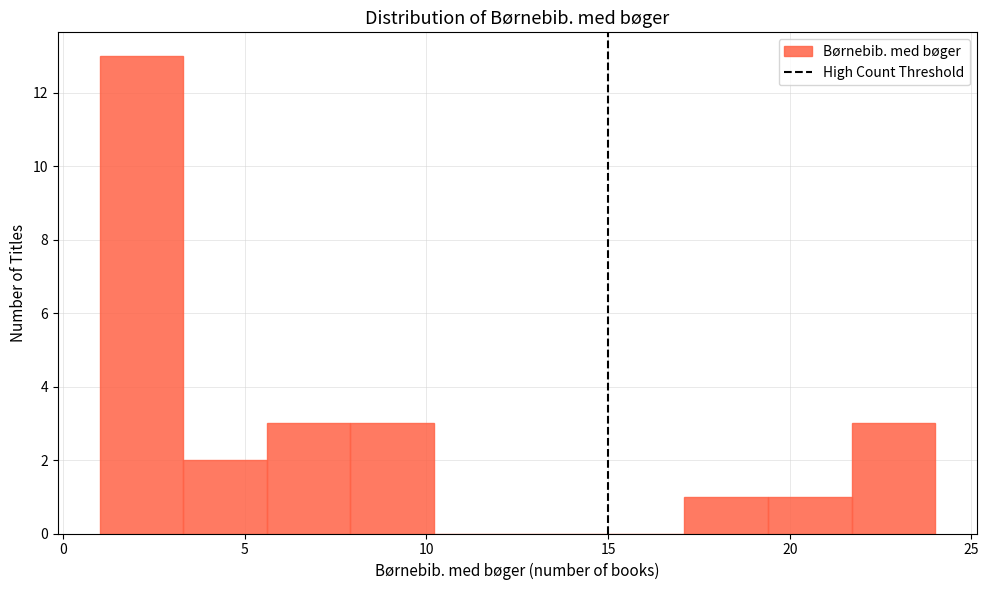

How tall is the bar that spans 17.1 to 19.4 on the x-axis? Neither the bar edges nor the heights are printed on the chart, so give them approximately, as read against the axes.

1